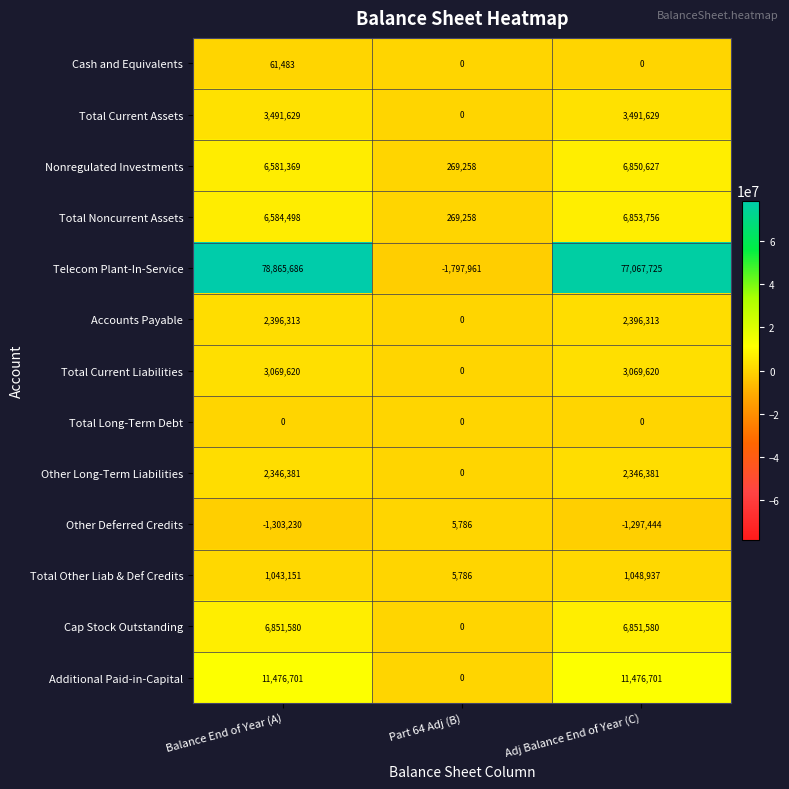

The value of Cap Stock Outstanding at Part 64 Adj (B) is -2789194. True or false?

False